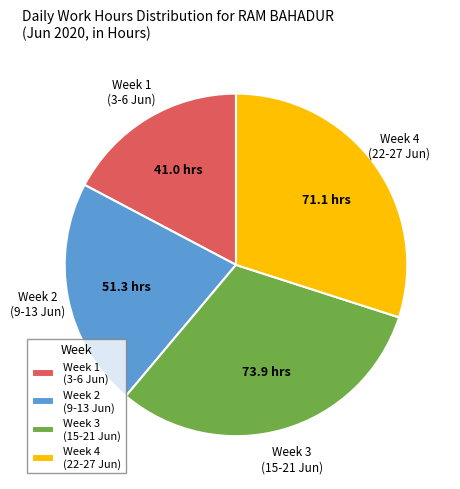

The Week 2 (9-13 Jun) slice represents 33% of the pie. True or false?

False